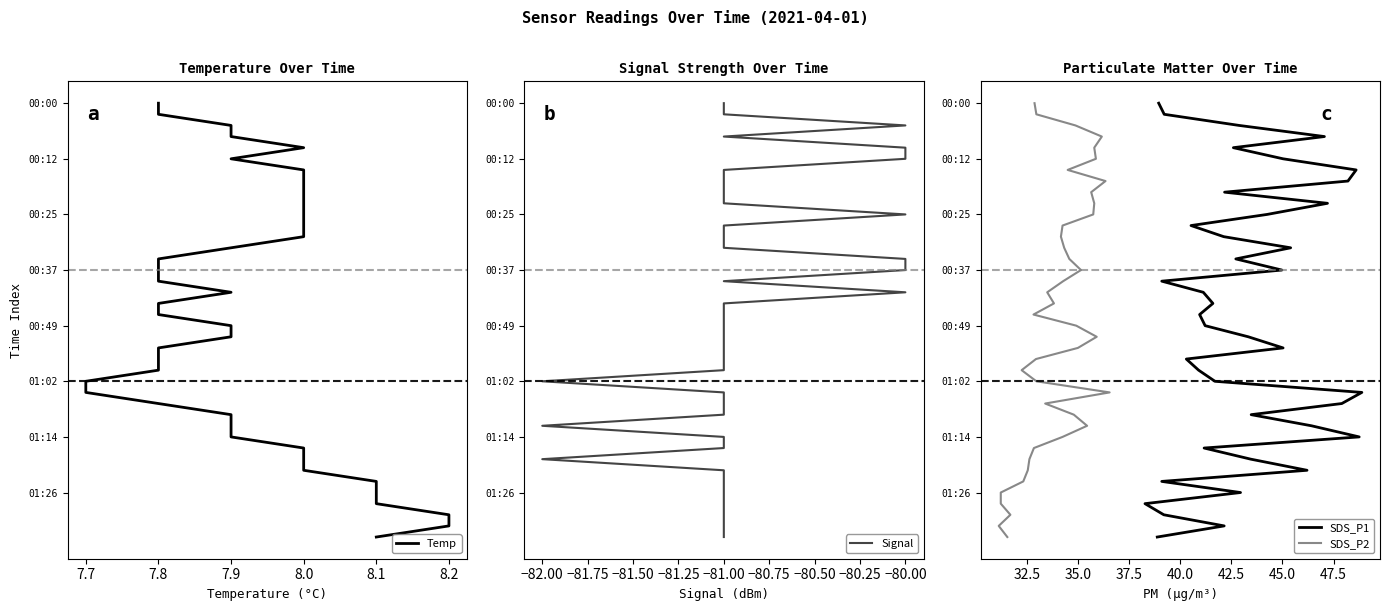

How many values in the Signal series exceed 20?

19